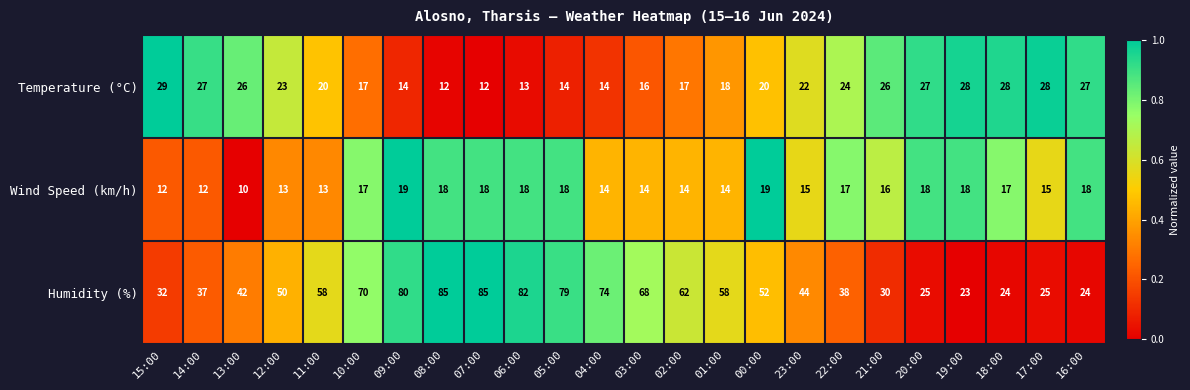

Rank the series by their maximum value, from highest to lowest.

Humidity (%), Temperature (°C), Wind Speed (km/h)